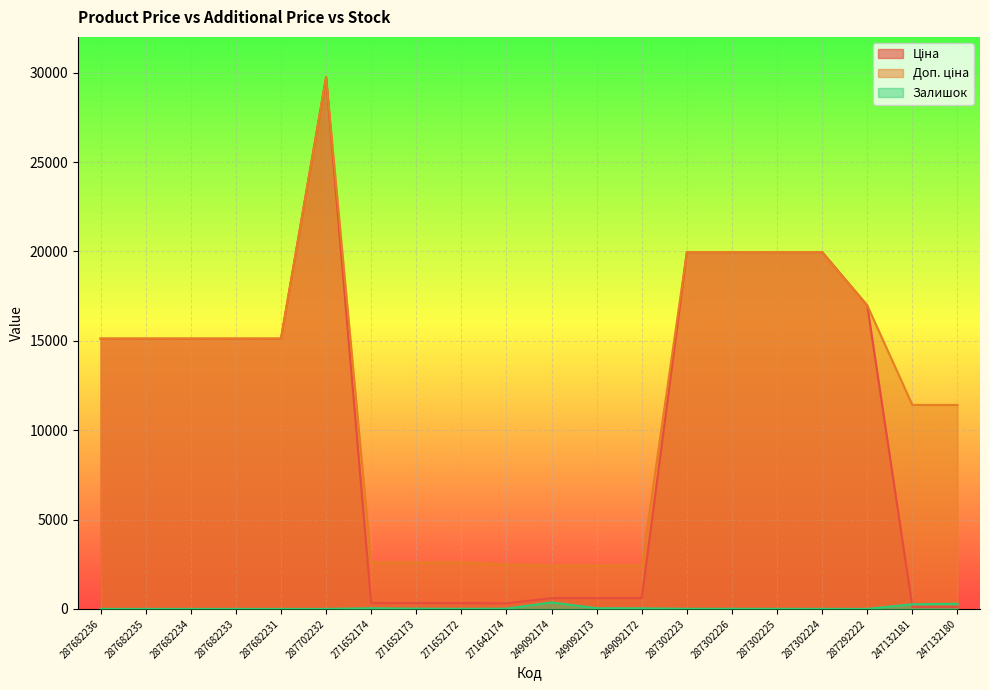

True or false: Залишок has a value of 11.0 at 249092173.

False